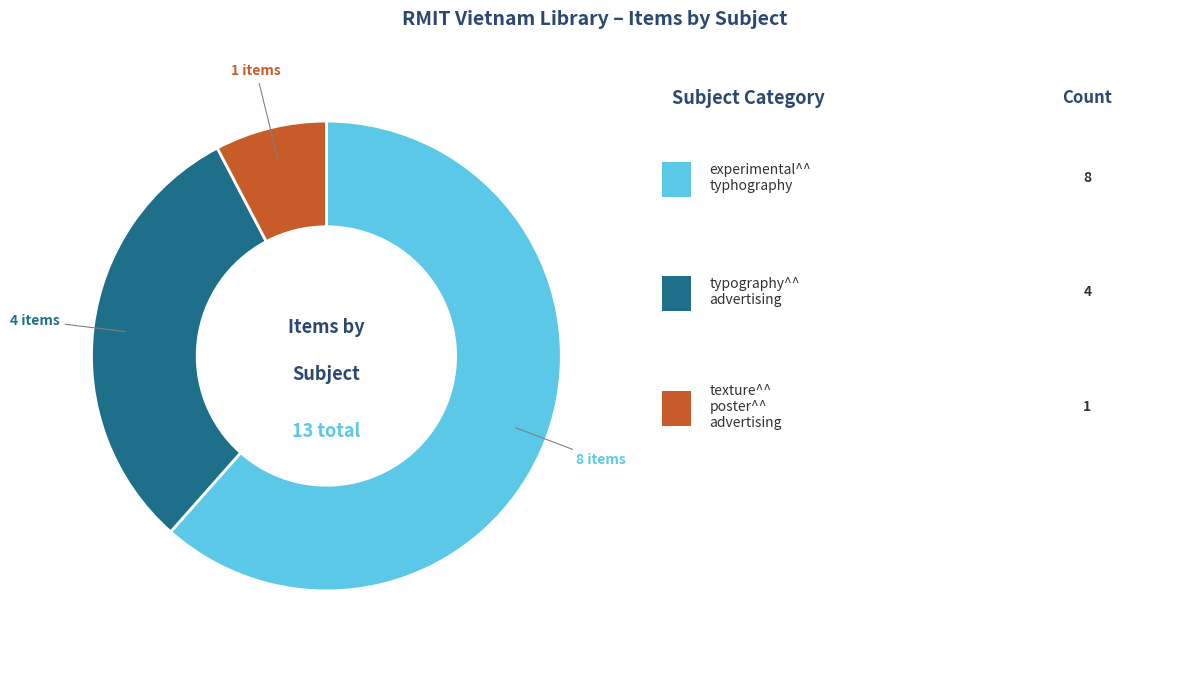

How many segments does this pie chart have?

3